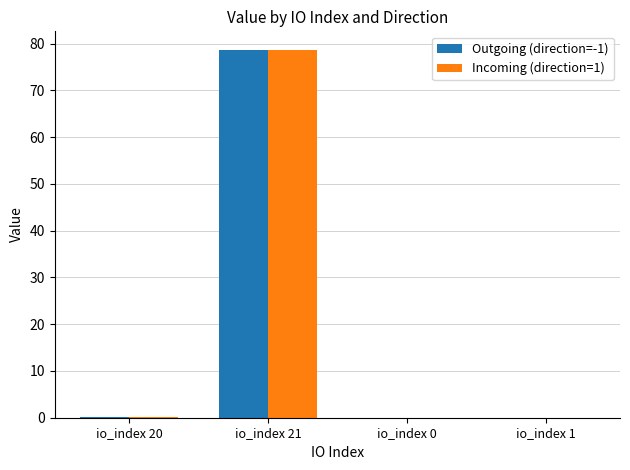

How many groups of bars are there?

4